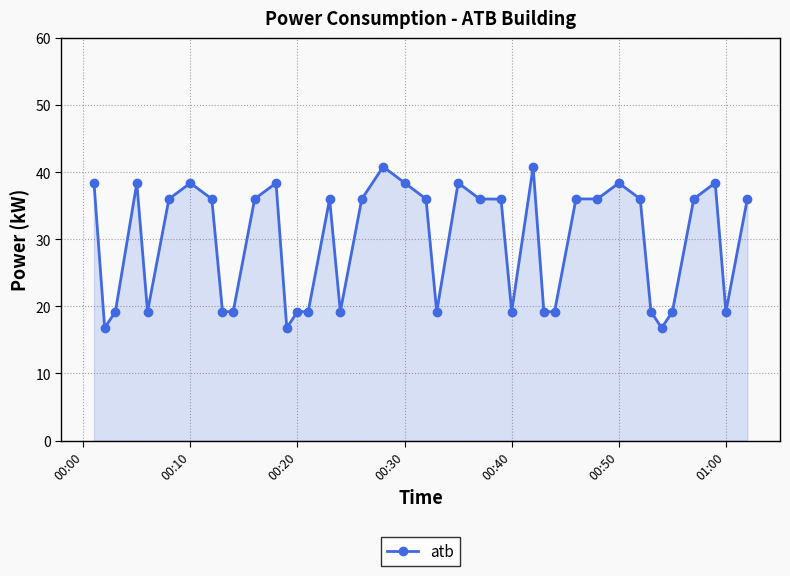

How many categories are shown in the chart?

40